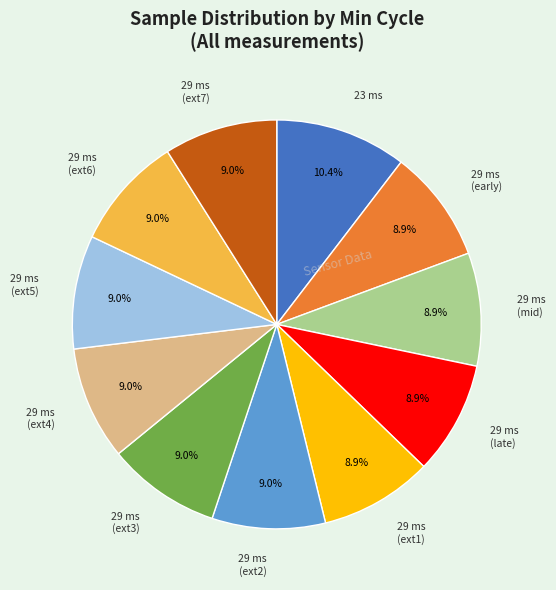

Does any single category account for the majority?

No